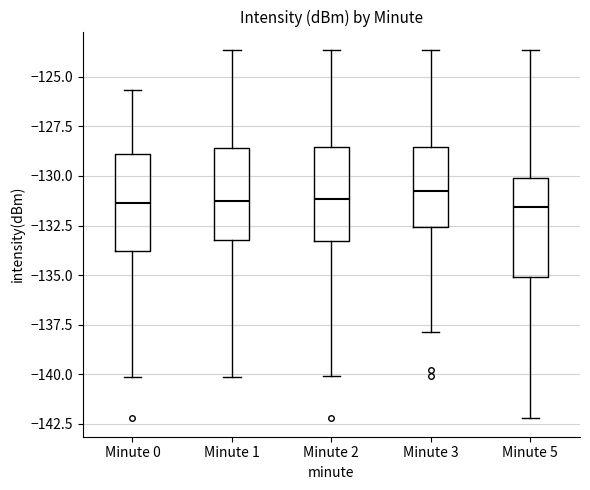

Reading left to right, read every box against the y-axis: the position of its median line, the range the box covers, and the ends of its whiskers. The values are not printed on the chart, so give them approximately, as read against the axis.

Minute 0: median -131.5, box -134.0 to -129.0, whiskers -140.0 to -125.5
Minute 1: median -131.5, box -133.0 to -128.5, whiskers -140.0 to -123.5
Minute 2: median -131.0, box -133.5 to -128.5, whiskers -140.0 to -123.5
Minute 3: median -131.0, box -132.5 to -128.5, whiskers -138.0 to -123.5
Minute 5: median -131.5, box -135.0 to -130.0, whiskers -142.0 to -123.5